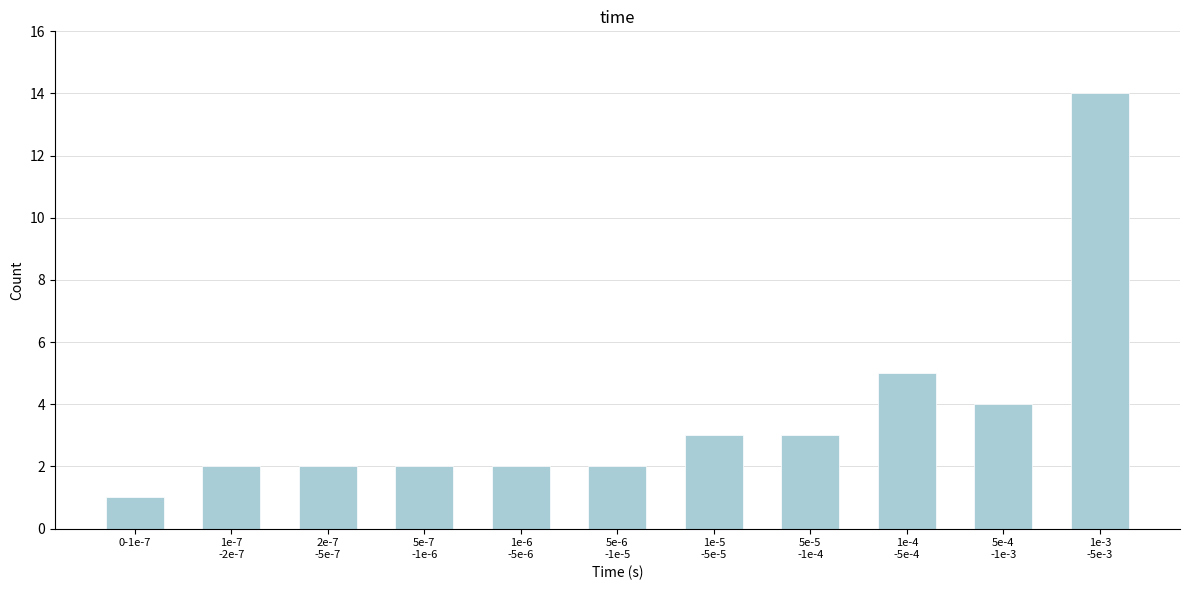

Reading left to right, list all the values displayed in this chart.

1	2	2	2	2	2	3	3	5	4	14